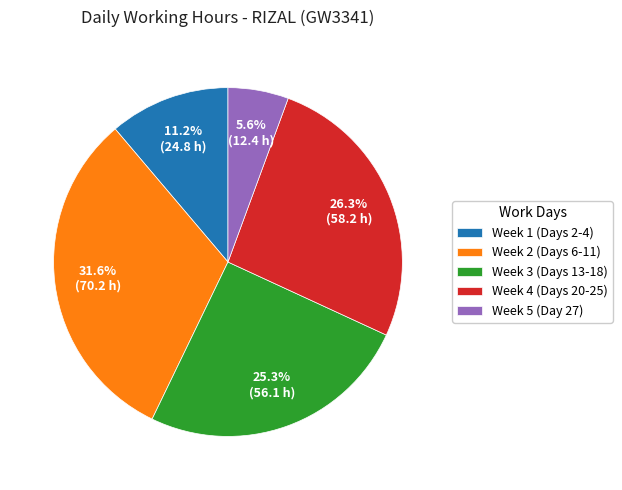

To the nearest percent, what is the average slice percentage?

20%